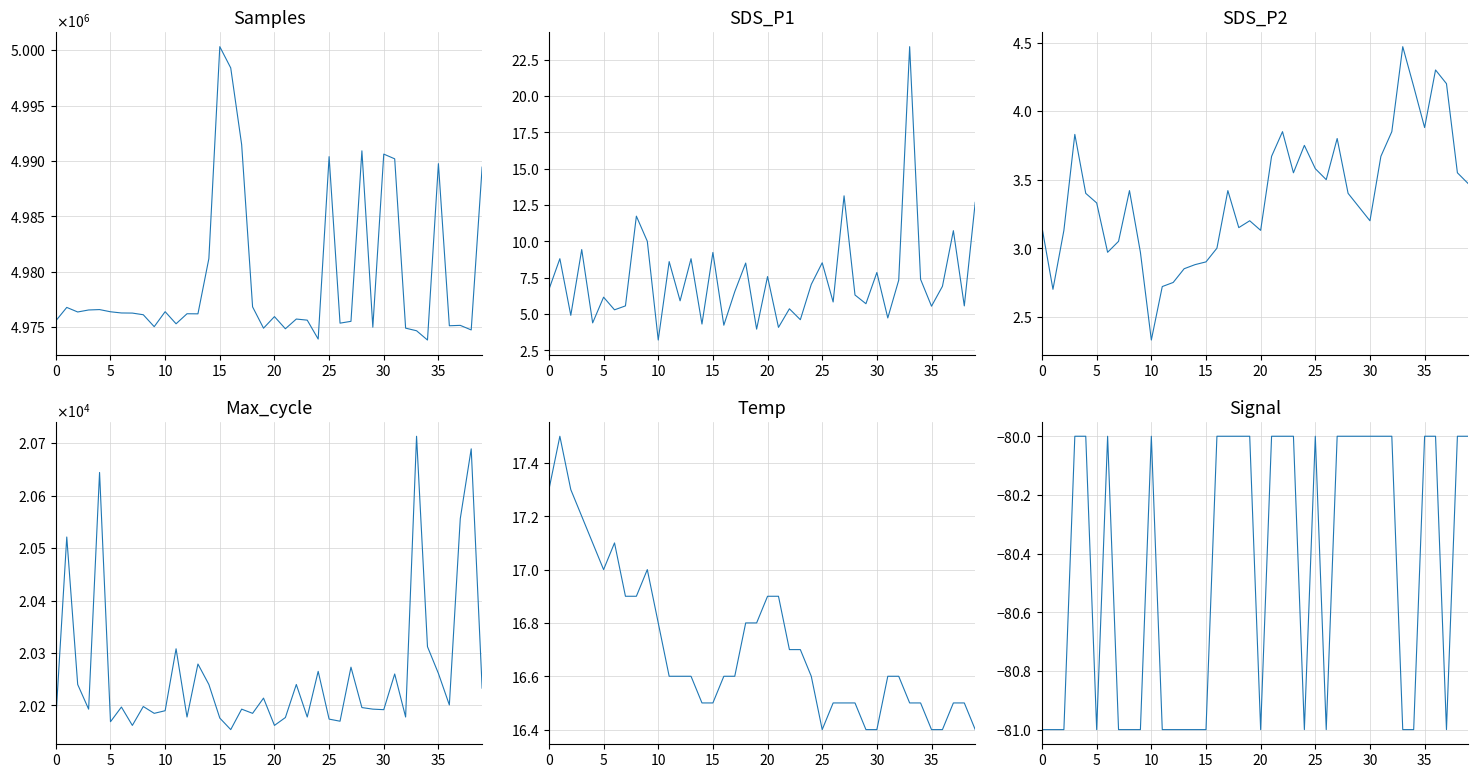

What is the value of the Max_cycle point at the 27th from the left?

20170.0